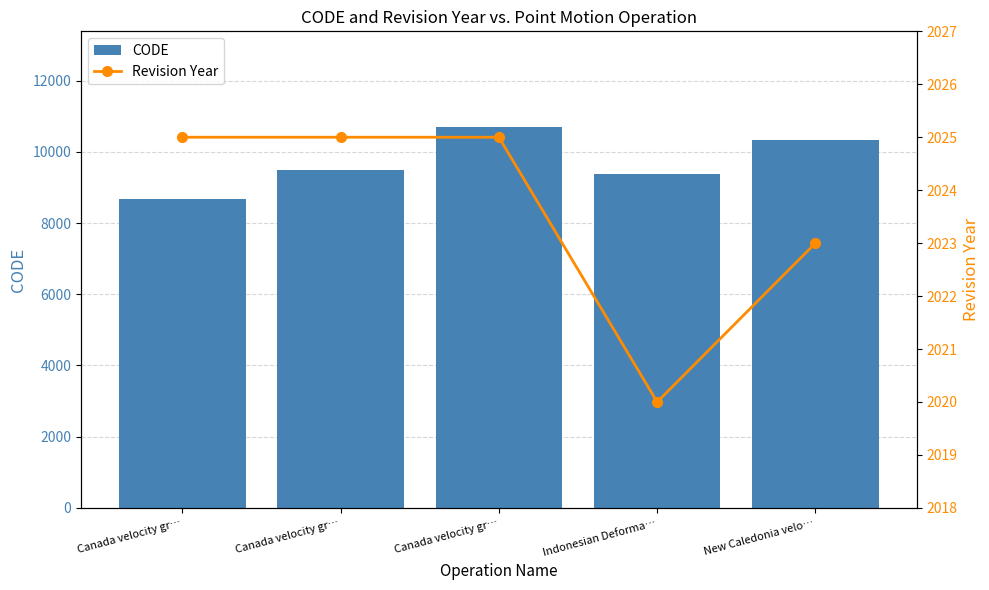

At which category is the sum across all series the highest?

Canada velocity gr…